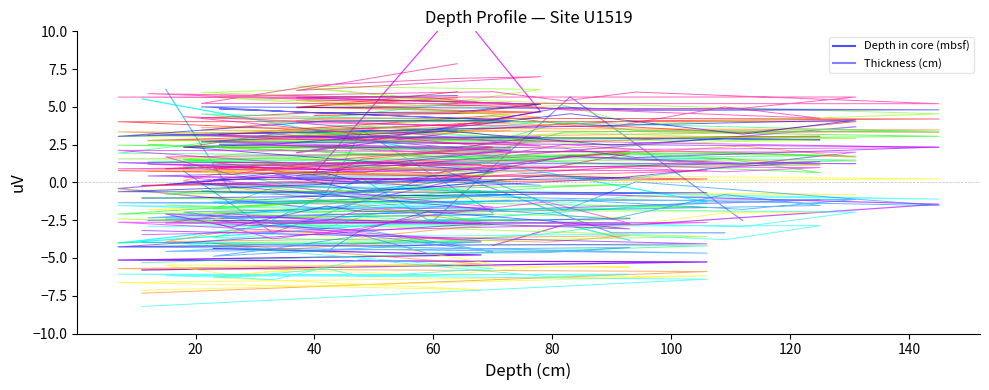

What is the label of the 36th point from the right?

80